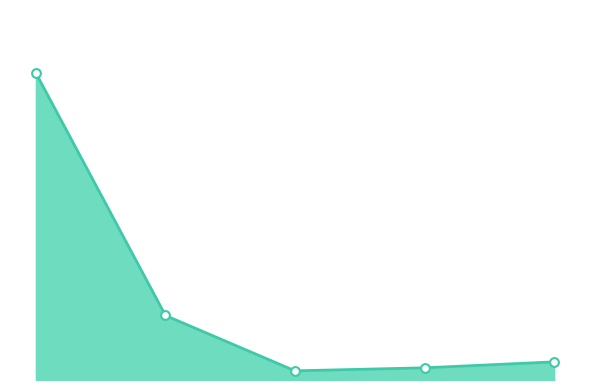

What is the ratio of the value at 384 to the value at 396?

0.7